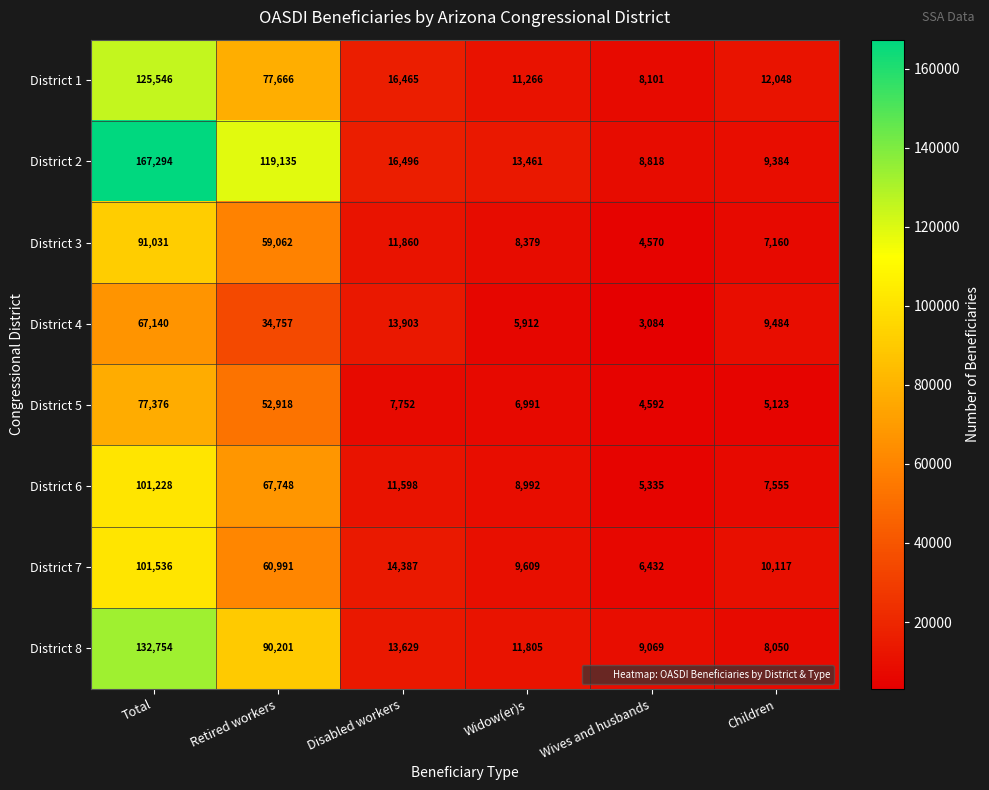

What is the difference between the highest and lowest values at Retired workers?

84378